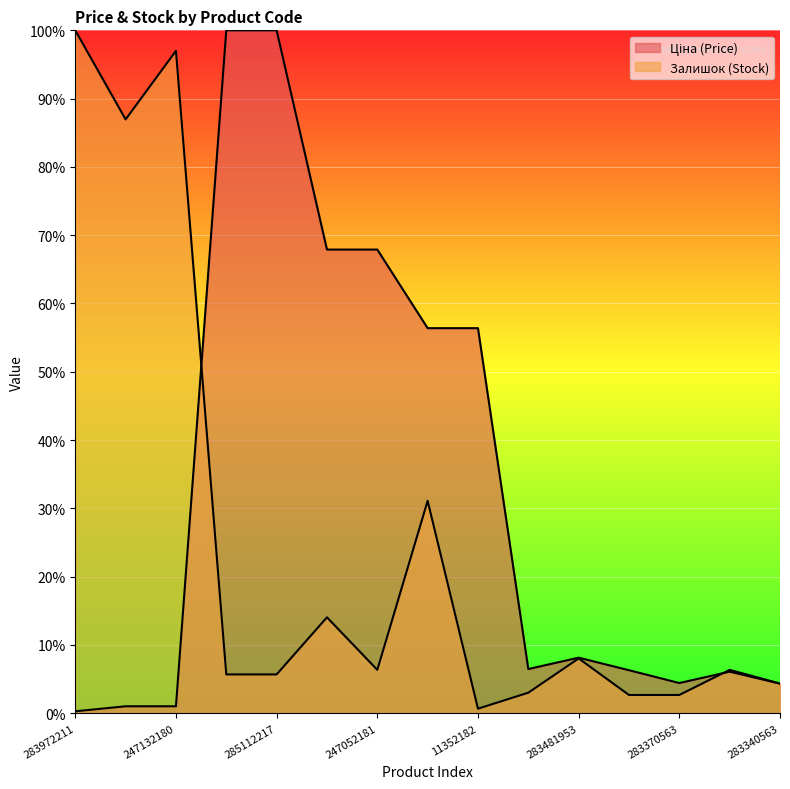

Reading left to right, what are all the values shown in this chart?

Ціна: 0.0	0.0	0.0	1.0	1.0	0.7	0.7	0.6	0.6	0.1	0.1	0.1	0.0	0.1	0.0
Залишок: 1.0	0.9	1.0	0.1	0.1	0.1	0.1	0.3	0.0	0.0	0.1	0.0	0.0	0.1	0.0